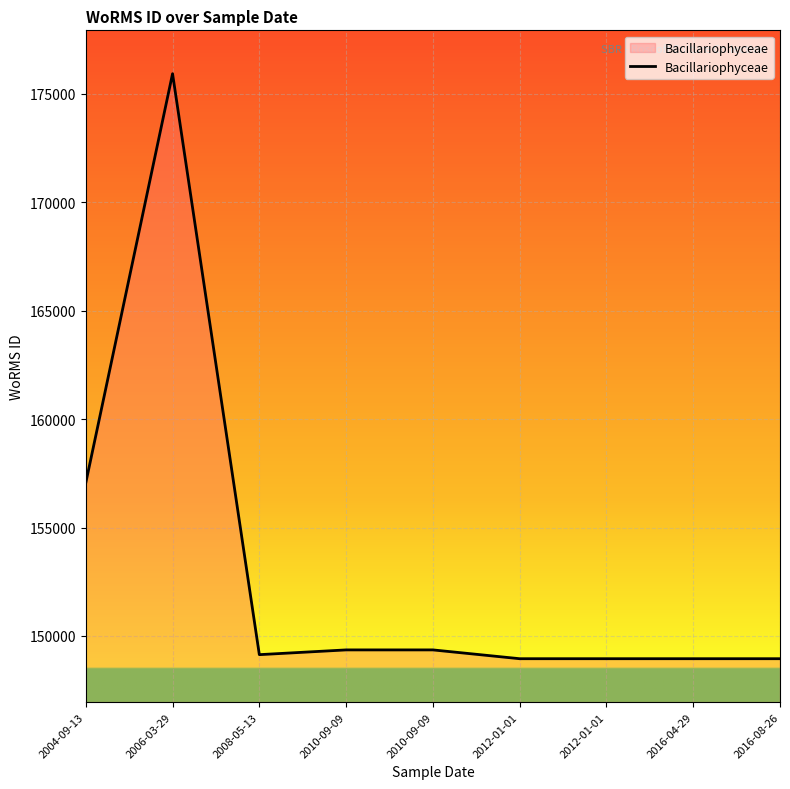

Is this an area chart (filled region under the line)?

Yes